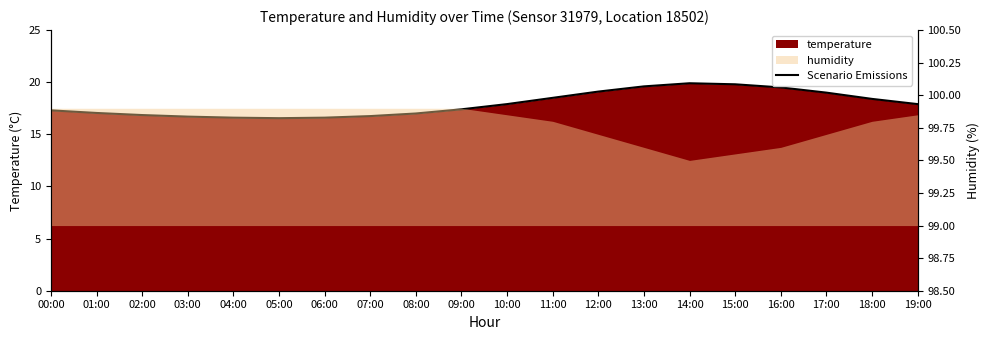

What is the maximum value shown in the chart?

19.9